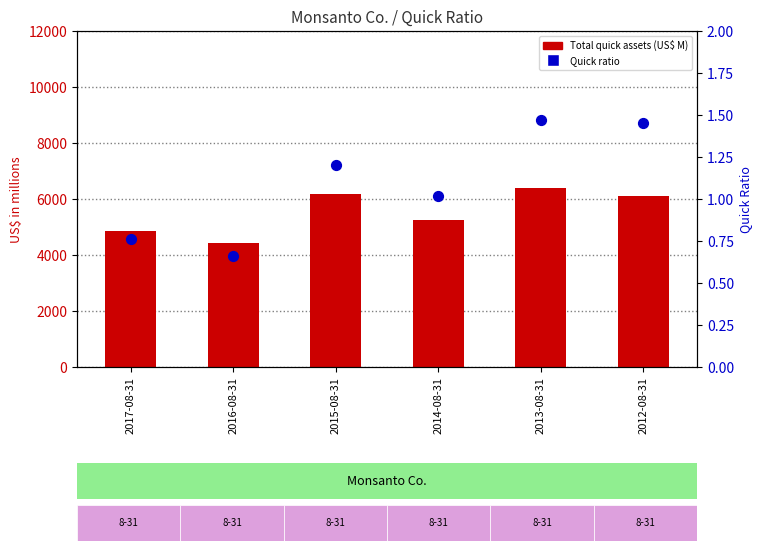

At which category is the sum across all series the highest?

2013-08-31